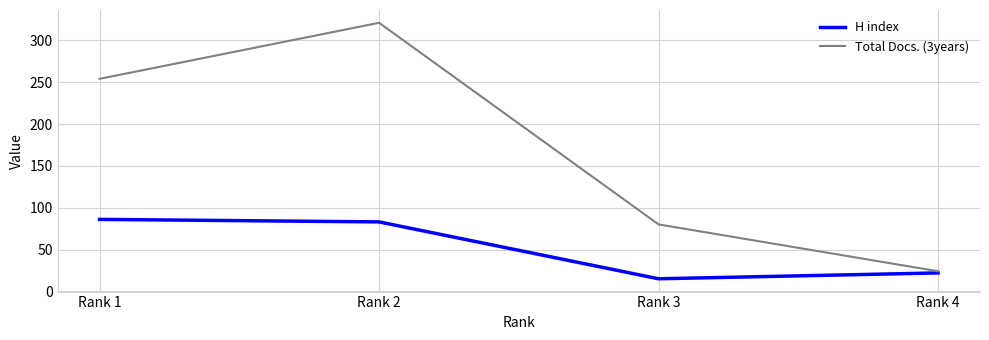

True or false: Total Docs. (3years) has more than 1 interior local peaks.

False